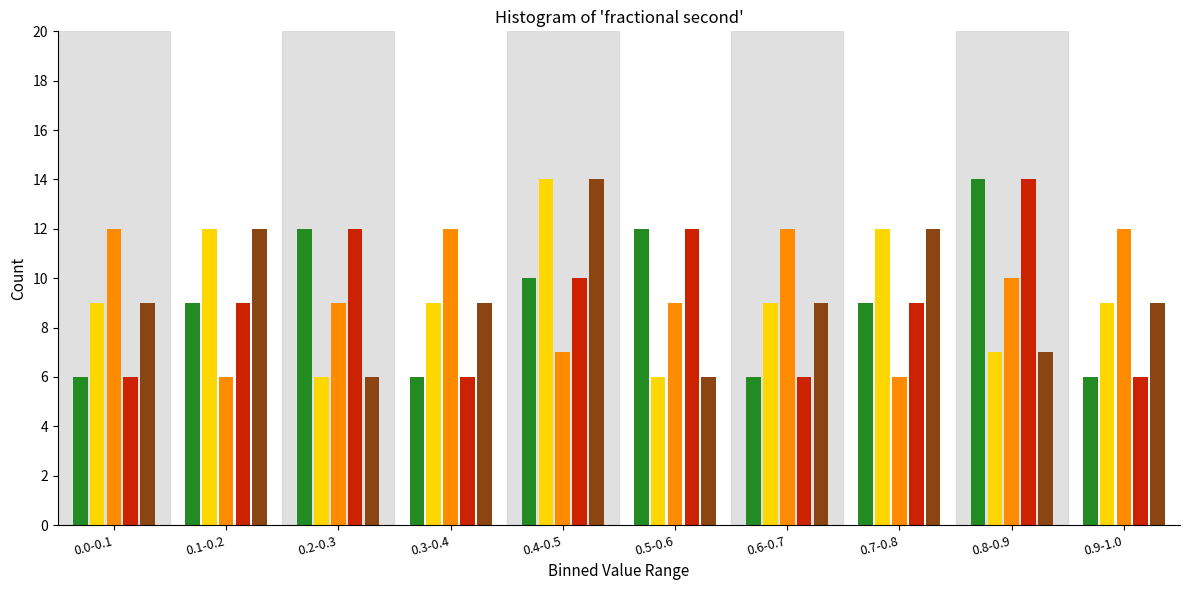

At which category is the sum across all series the highest?

0.4-0.5